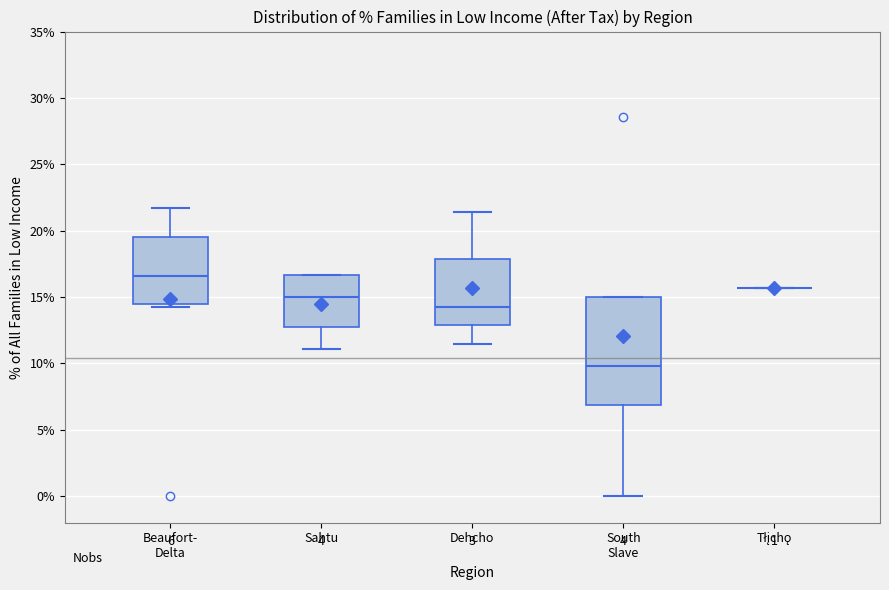

Which box is the tallest, from its lower edge to its upper edge?

South Slave